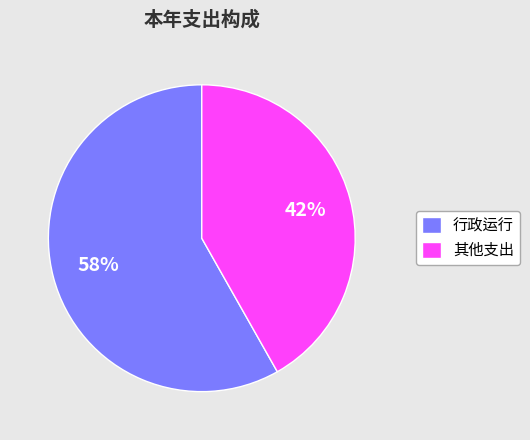

How many slices are in this pie chart?

2